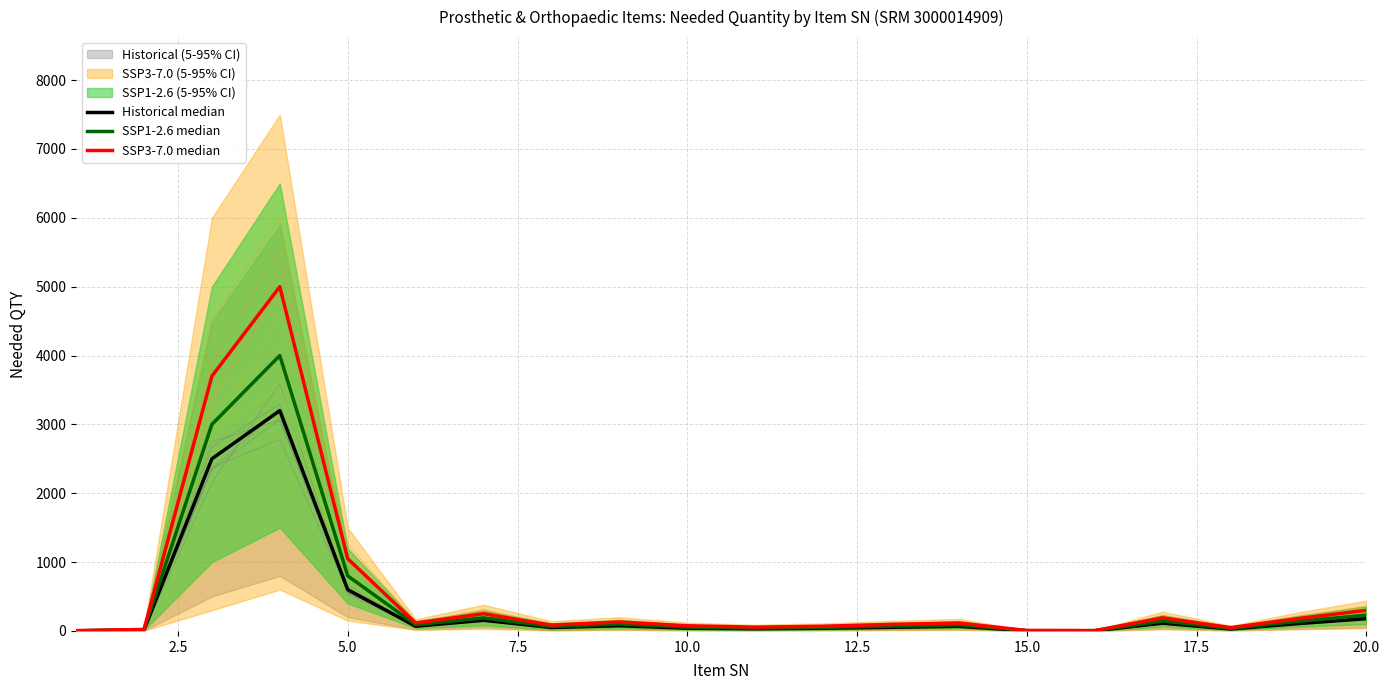

Does the chart have visible grid lines?

Yes